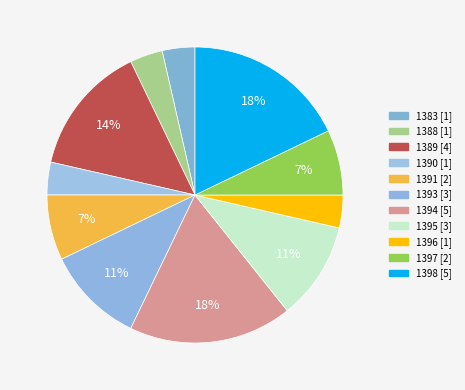

What percentage is the 1395 slice, to the nearest percent?

11%